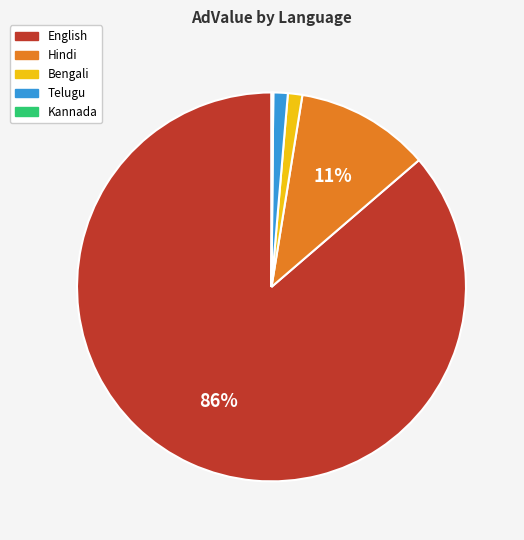

To the nearest percent, what portion does Telugu represent?

1%